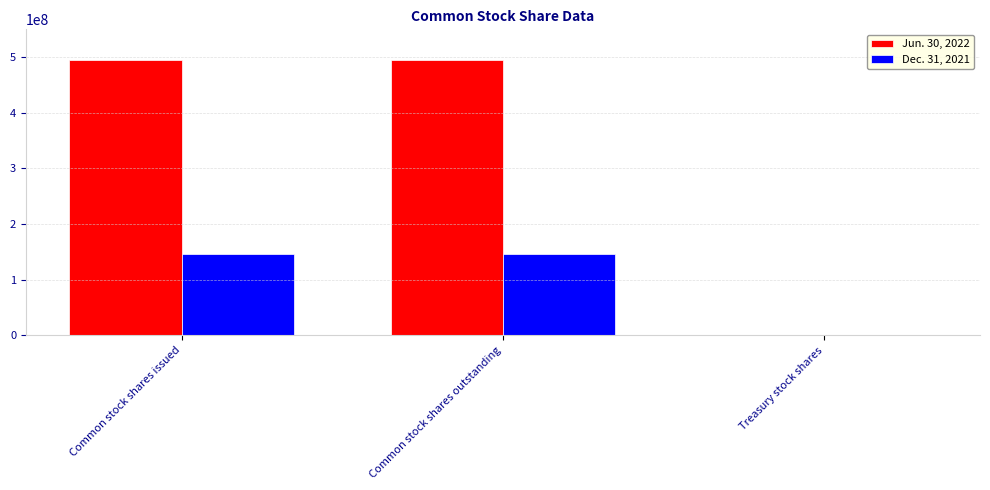

Is the value of Jun. 30, 2022 at Common stock shares outstanding greater than the value of Dec. 31, 2021 at Common stock shares issued?

Yes